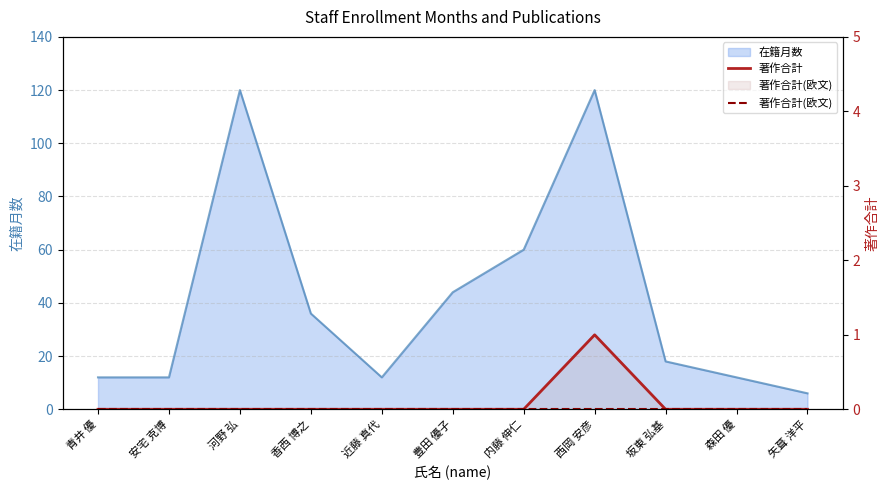

What position from the left is 河野 弘?

3